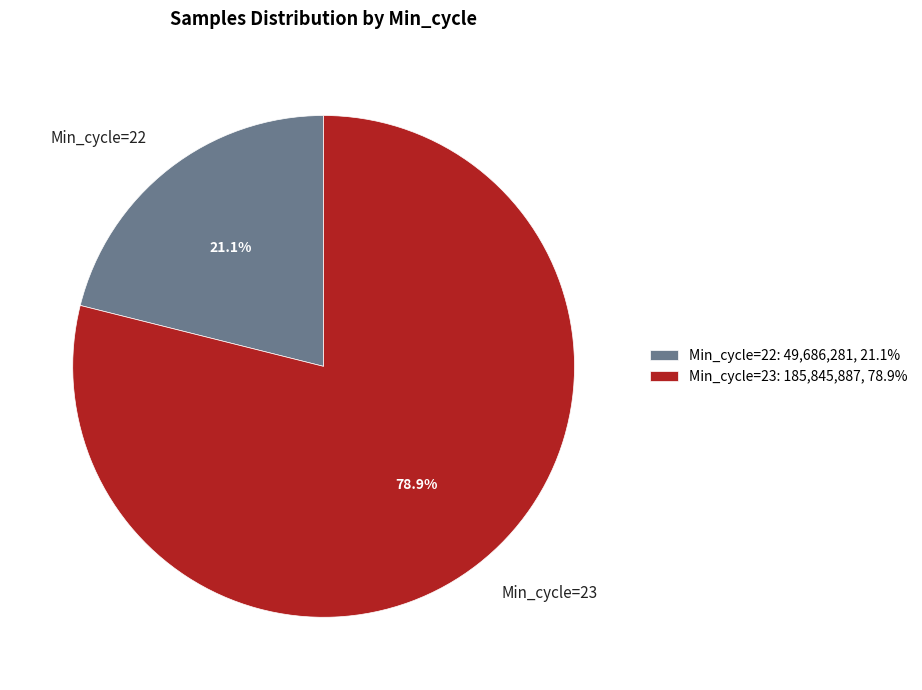

Approximately how many times larger is the value at Min_cycle=22 compared to Min_cycle=23?

0.3